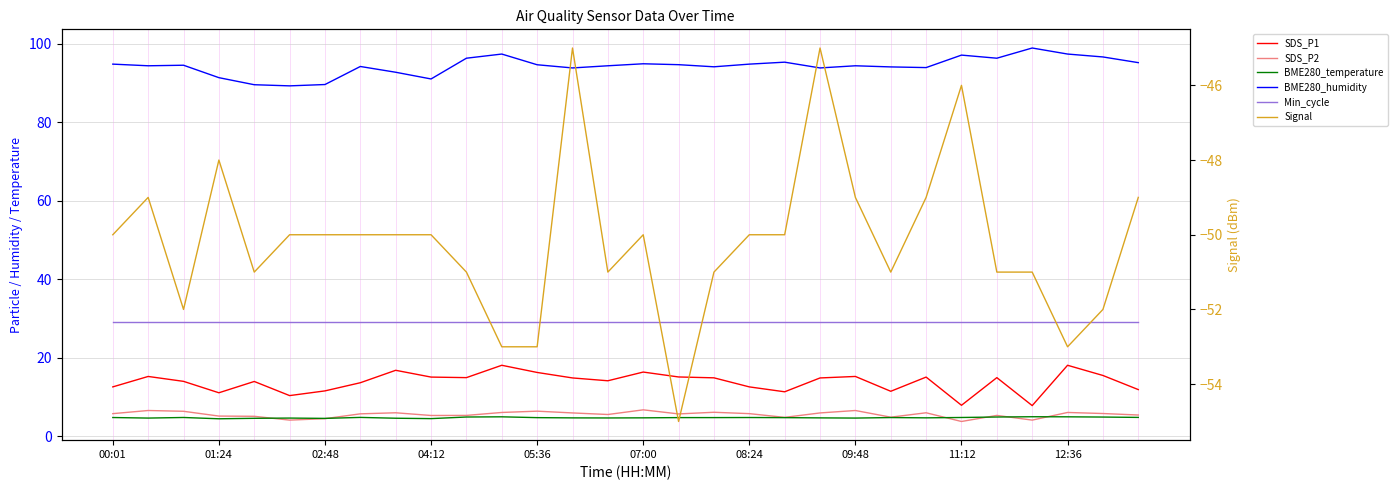

Does the chart have visible grid lines?

Yes